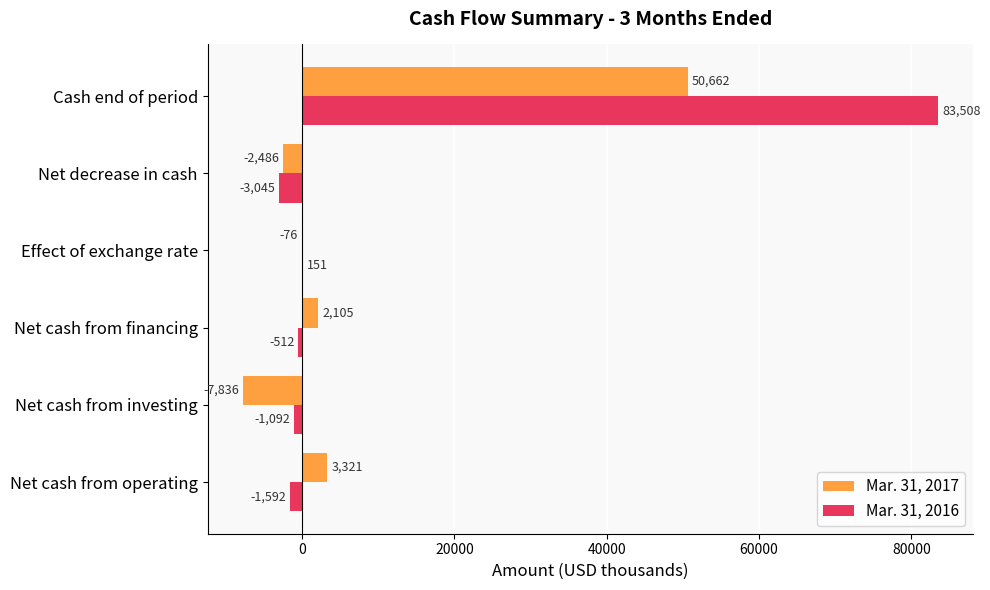

Between Net cash from investing and Net decrease in cash, which series saw the biggest shift?

Mar. 31, 2017